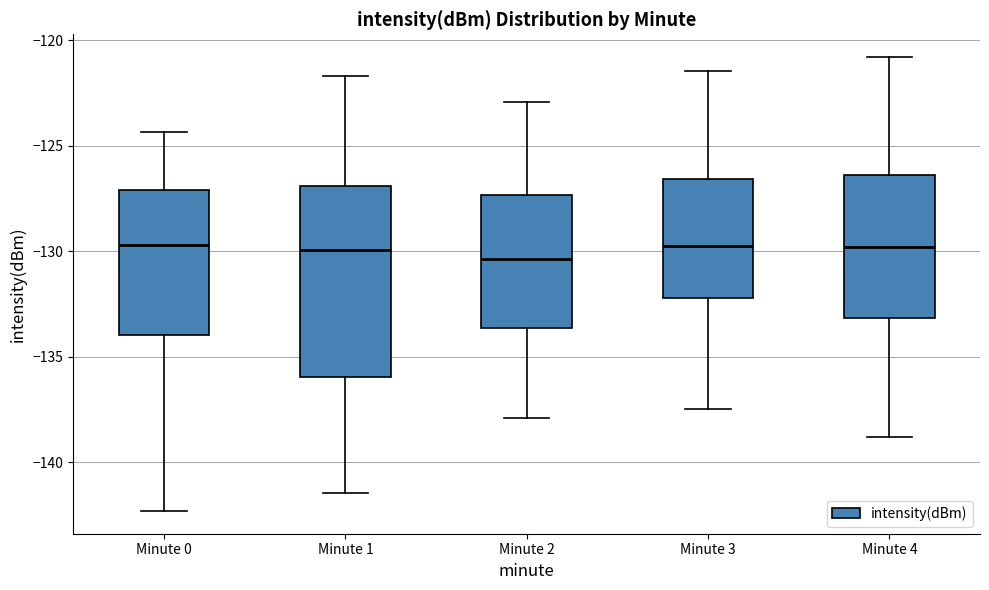

Reading left to right, read every box against the y-axis: the position of its median line, the range the box covers, and the ends of its whiskers. The values are not printed on the chart, so give them approximately, as read against the axis.

Minute 0: median -129.5, box -134.0 to -127.0, whiskers -142.5 to -124.5
Minute 1: median -130.0, box -136.0 to -127.0, whiskers -141.5 to -121.5
Minute 2: median -130.5, box -133.5 to -127.5, whiskers -138.0 to -123.0
Minute 3: median -129.5, box -132.0 to -126.5, whiskers -137.5 to -121.5
Minute 4: median -130.0, box -133.0 to -126.5, whiskers -139.0 to -121.0